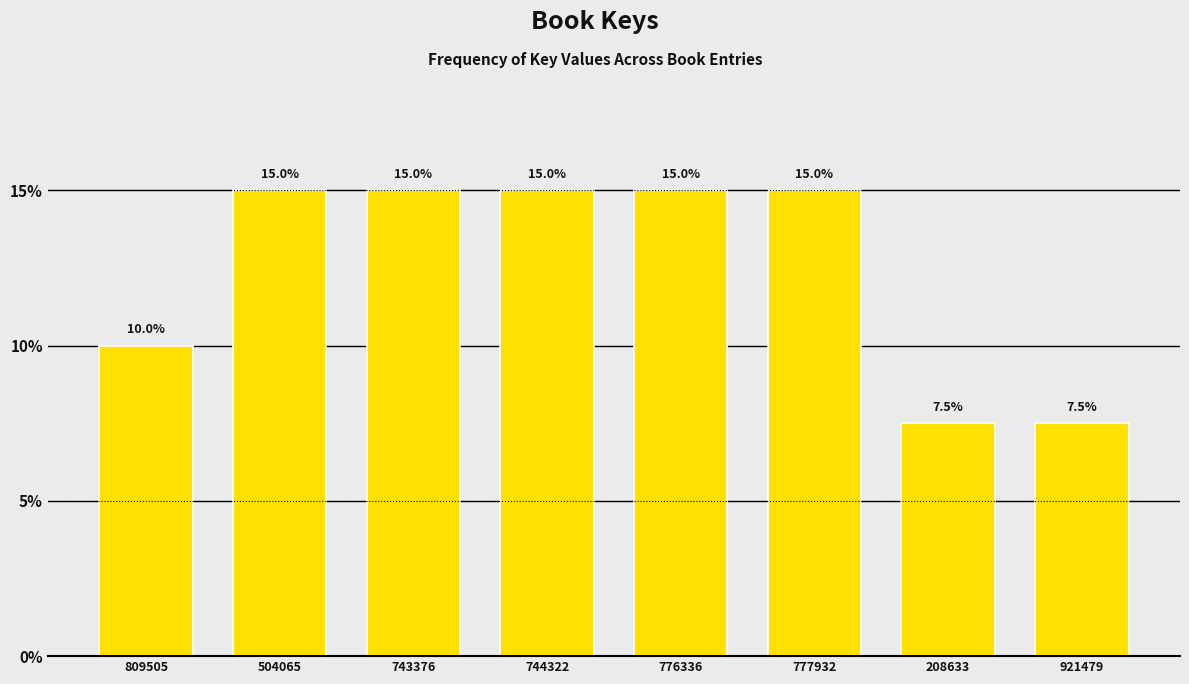

Reading left to right, extract all data points from this chart.

10.0	15.0	15.0	15.0	15.0	15.0	7.5	7.5